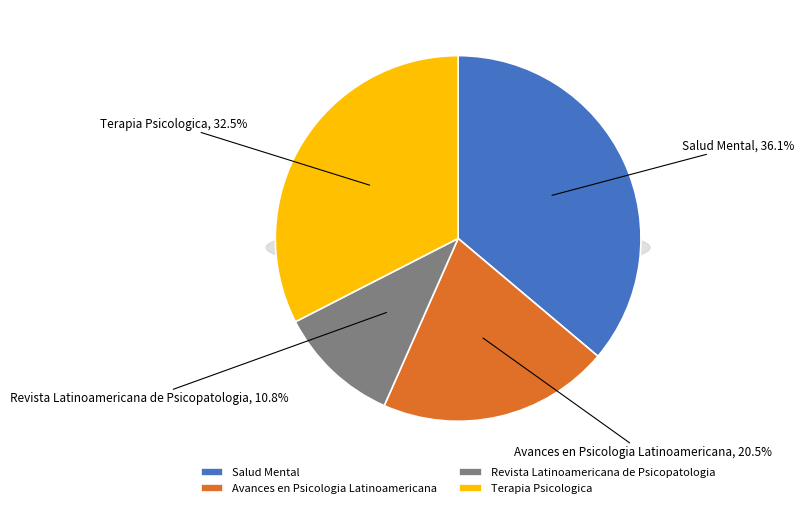

To the nearest percent, what is the difference between the Avances en Psicologia Latinoamericana and Revista Latinoamericana de Psicopatologia slice percentages?

10%